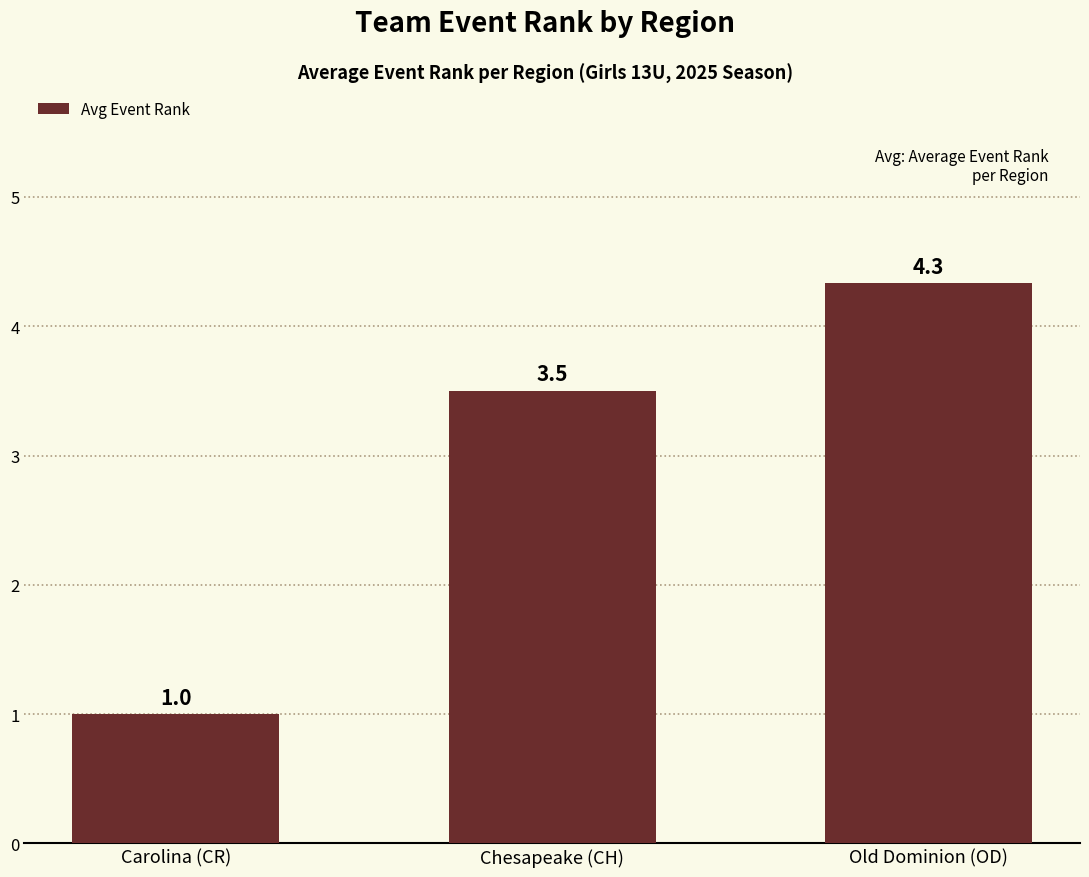

Rank the categories by value from highest to lowest.

Old Dominion (OD), Chesapeake (CH), Carolina (CR)